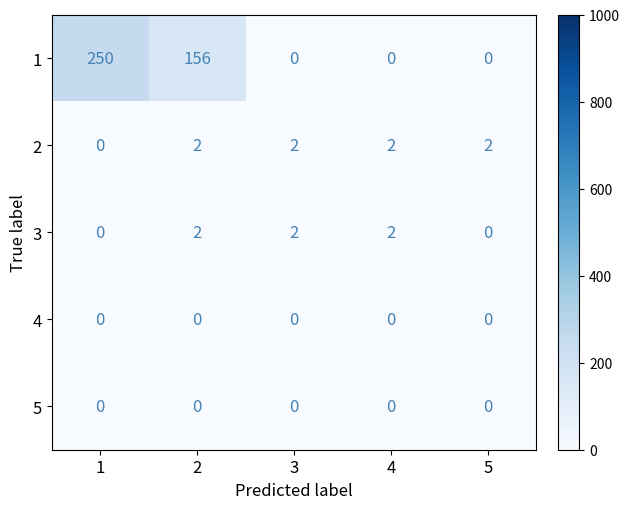

What is the difference between the maximum and minimum values in the 1 series?

250